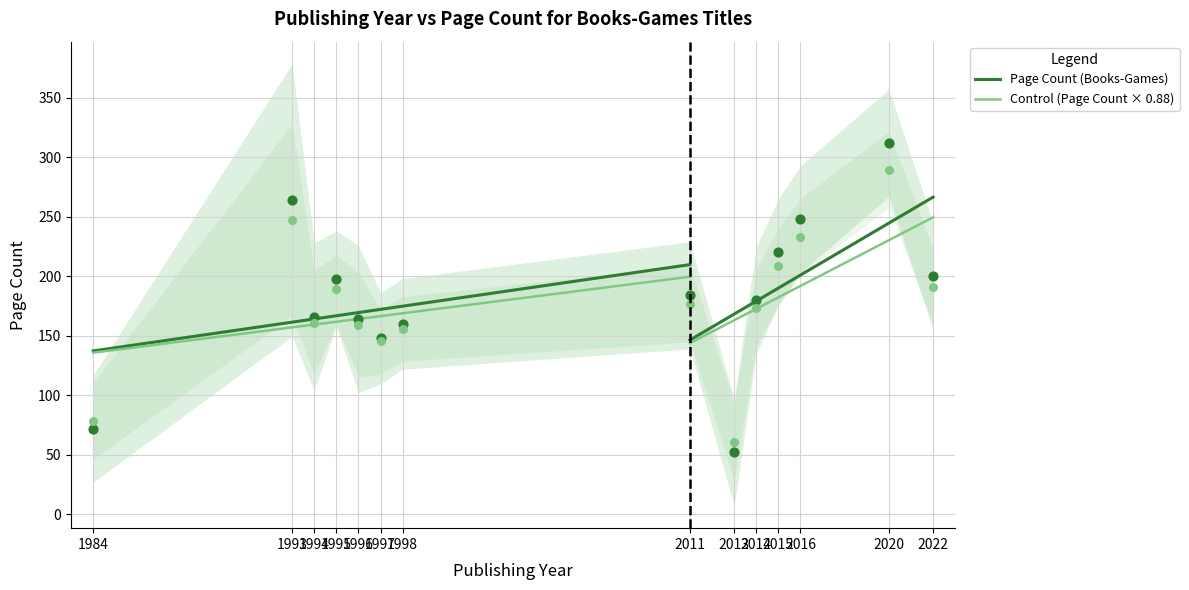

What are all the series names shown in the legend?

Page Count (Books-Games), Control (Page Count × 0.88)